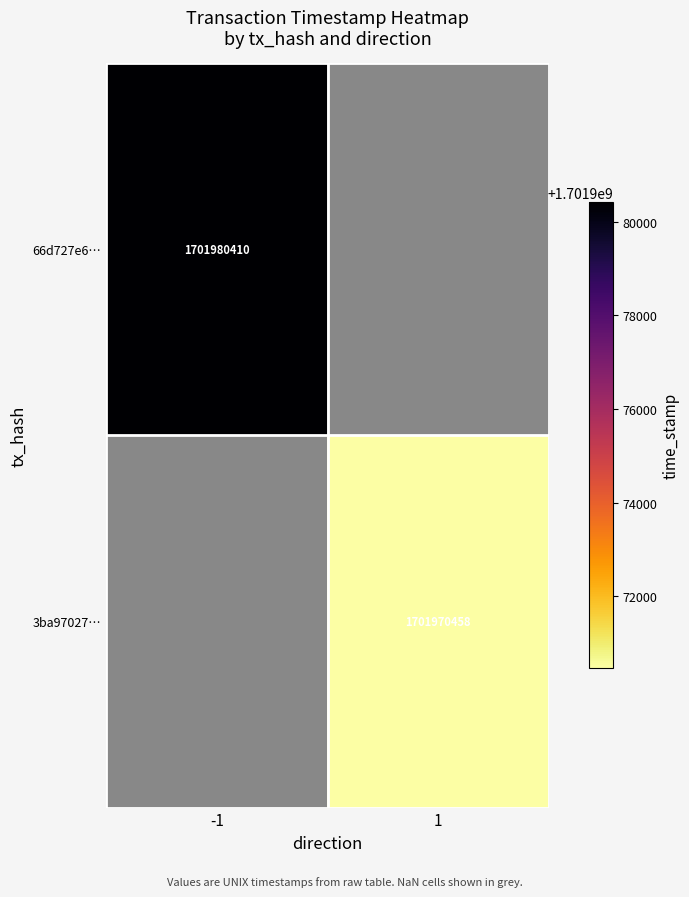

The 66d727e6… series shows 1701980410 at -1. True or false?

True